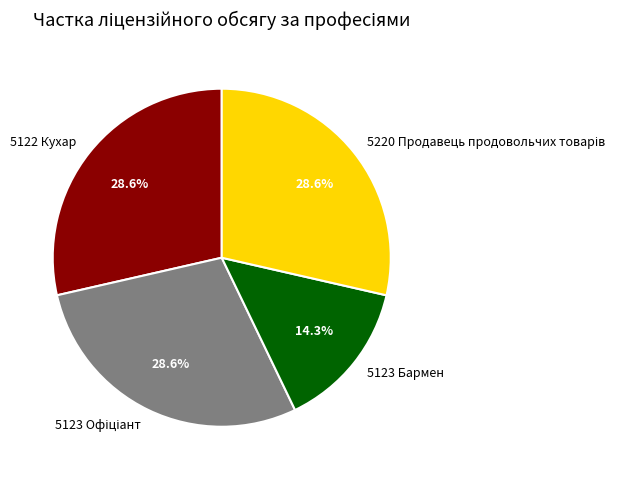

Which has a higher value, 5123 Бармен or 5122 Кухар?

5122 Кухар